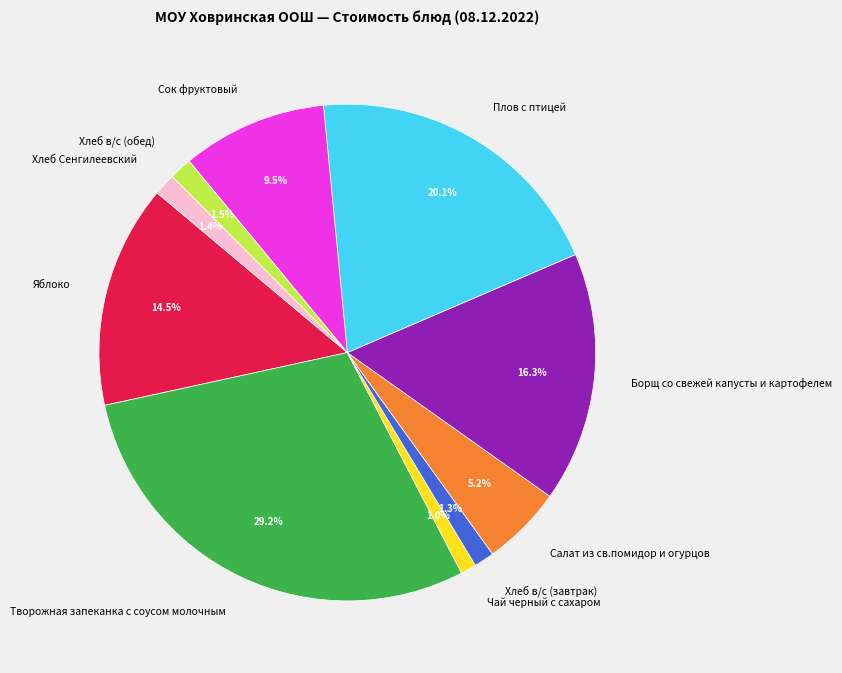

What percentage is NOT represented by Борщ со свежей капусты и картофелем?

83.7%